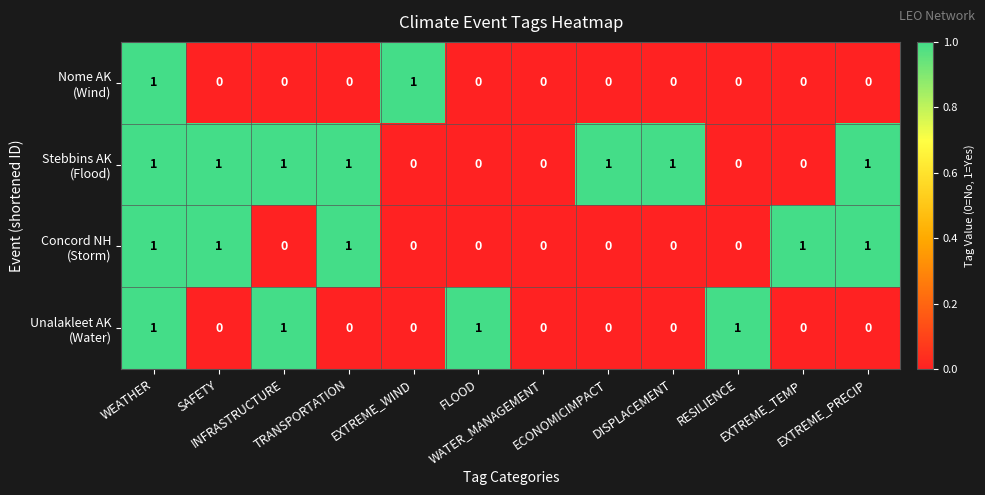

How many series are shown in this chart?

4